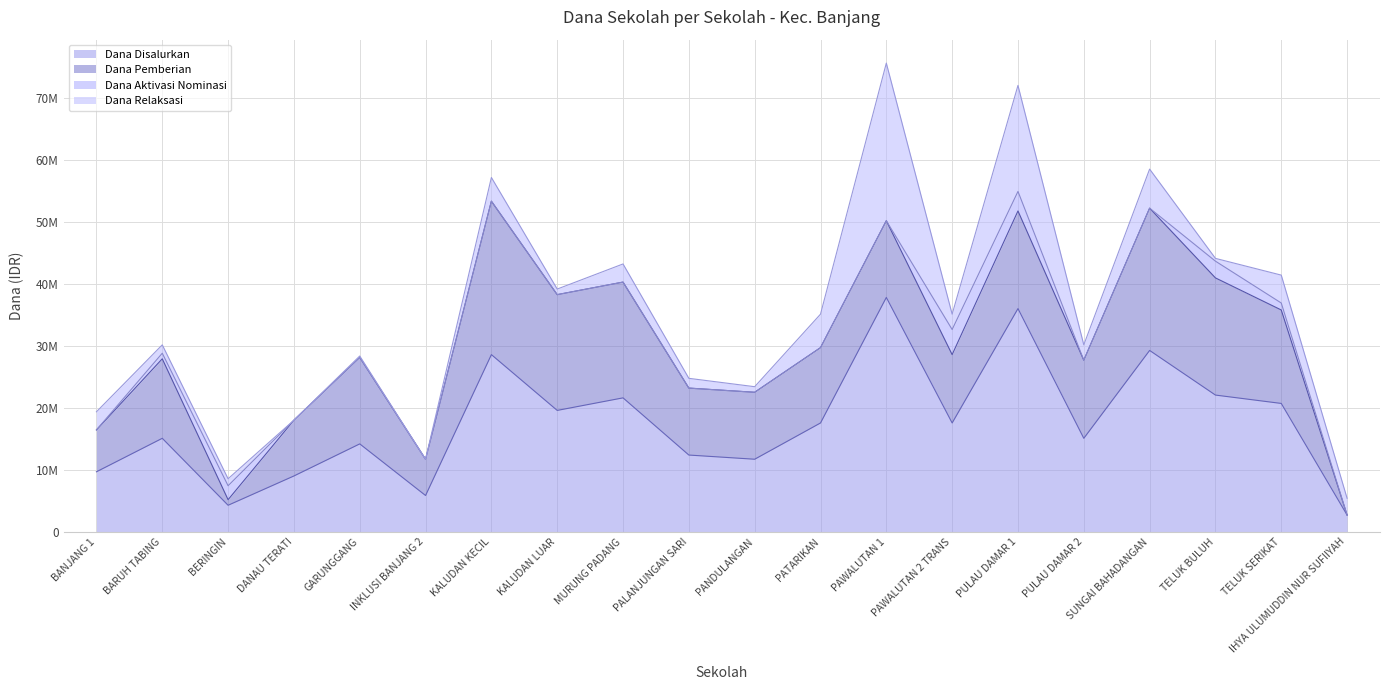

In Dana Relaksasi, how many points are lower than both neighbors (excluding endpoints)?

7